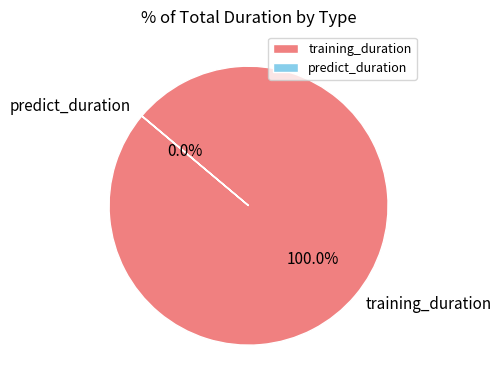

Which category has the biggest portion of the pie?

training_duration